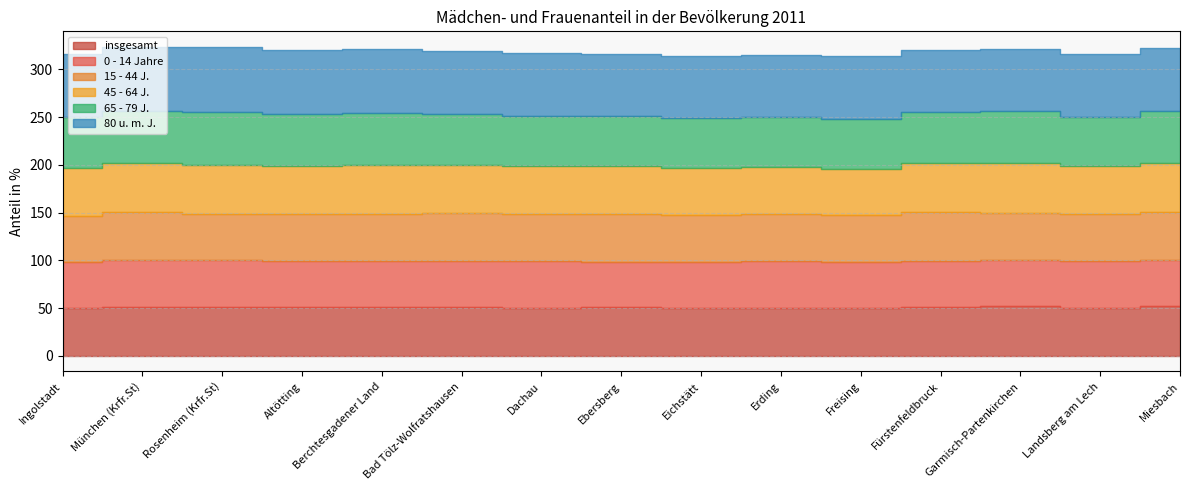

How many lines are shown in the chart?

6